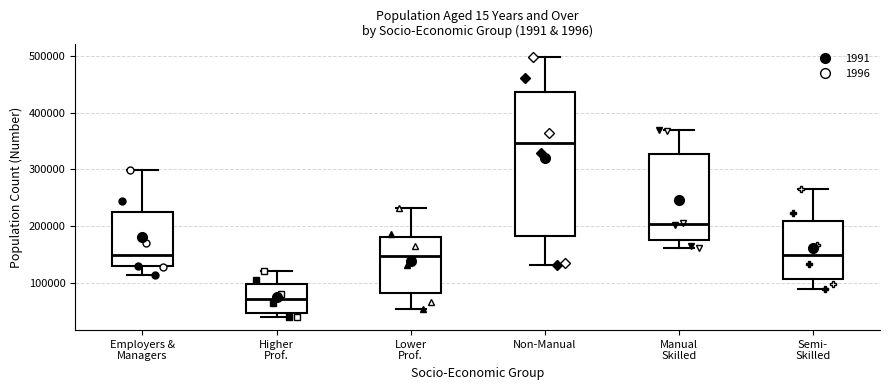

Which box's median line is the highest?

Non-Manual